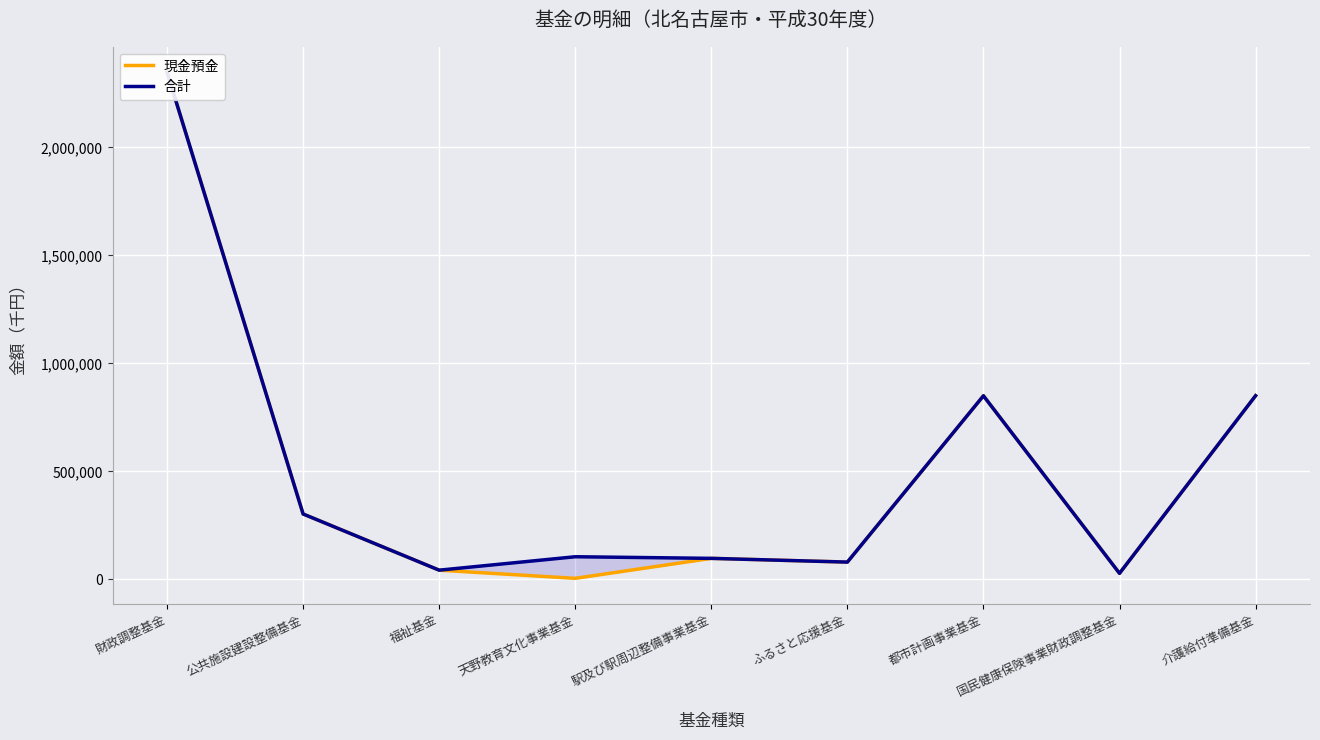

At how many categories does at least one series exceed 1236729?

1